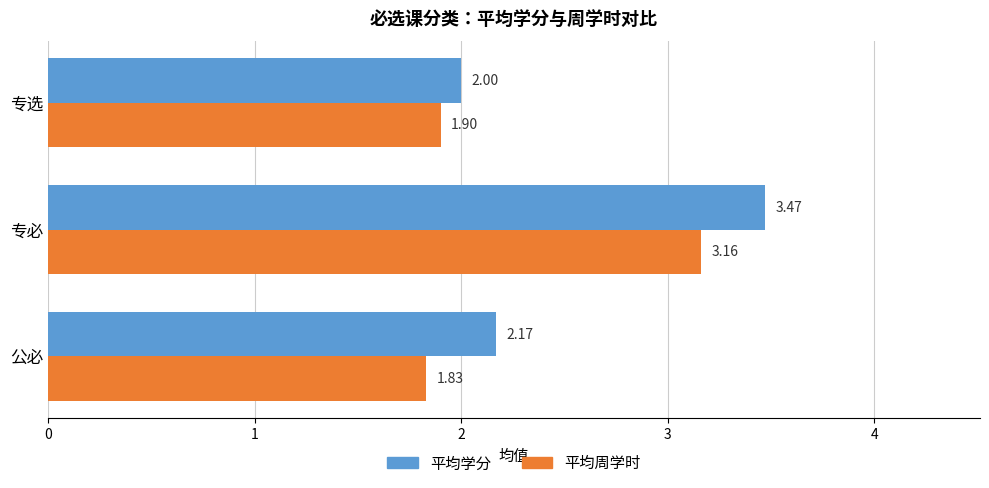

Where is 平均周学时 nearest to the value 2?

专选